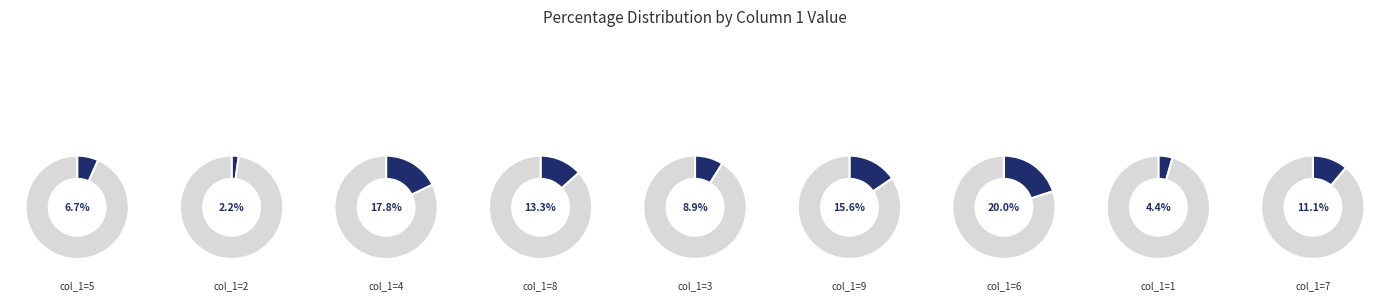

Does 9 represent more than half of the total?

No